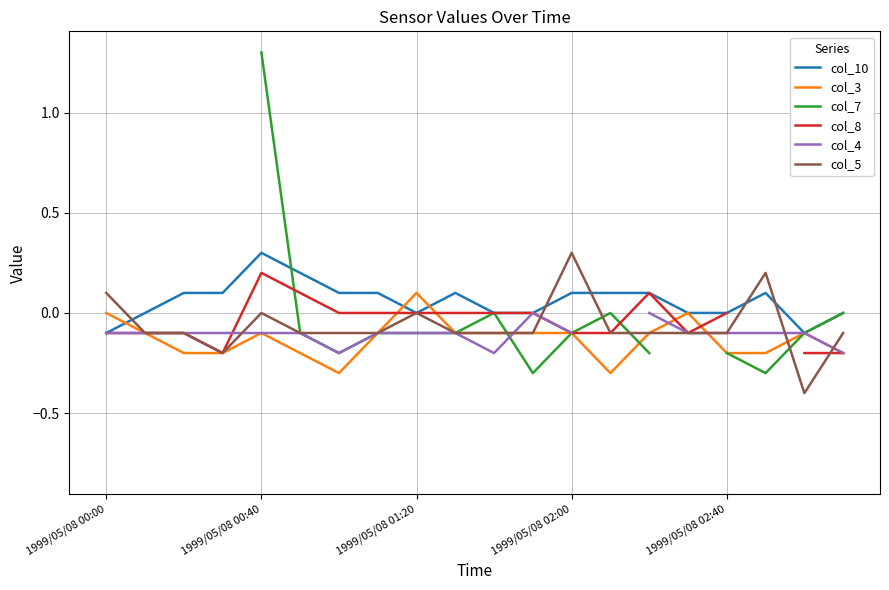

What position from the right is 1999/05/08 00:00?

20